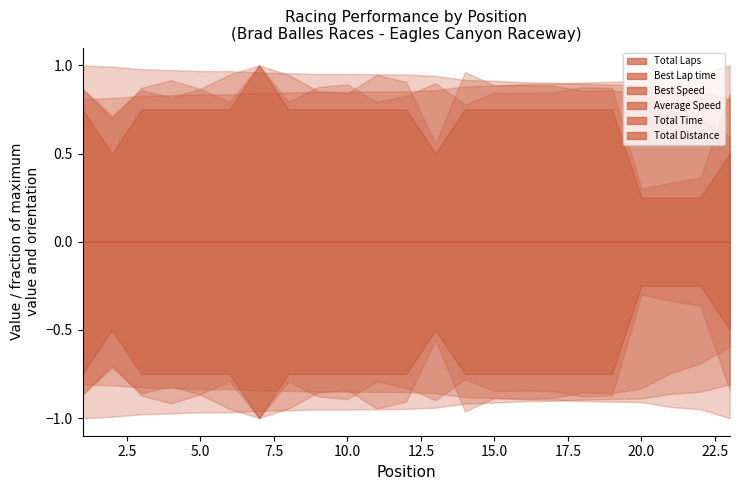

Is it true that Total Time equals 1.3 at 19?

False